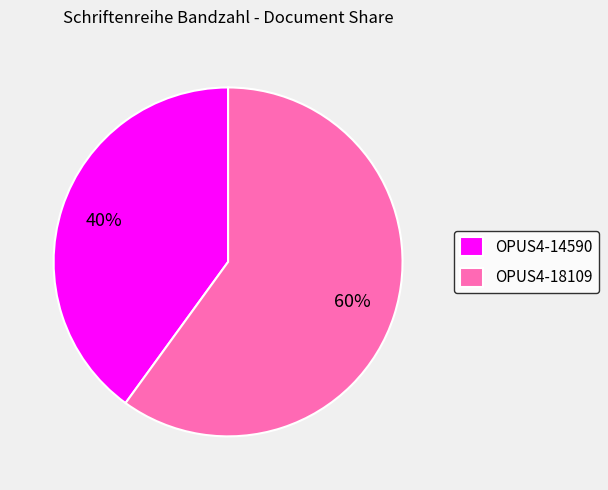

To the nearest percent, what is the combined percentage of OPUS4-14590 and OPUS4-18109?

100%